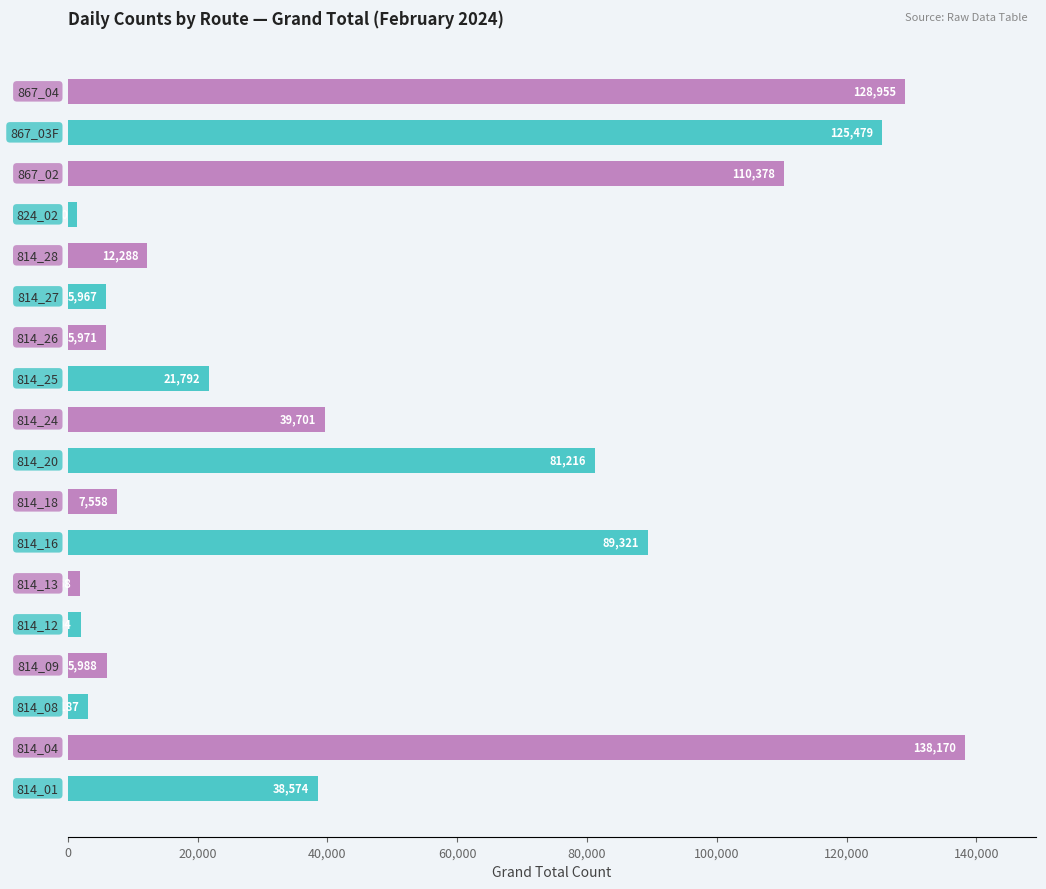

What is the greatest value displayed?

138170